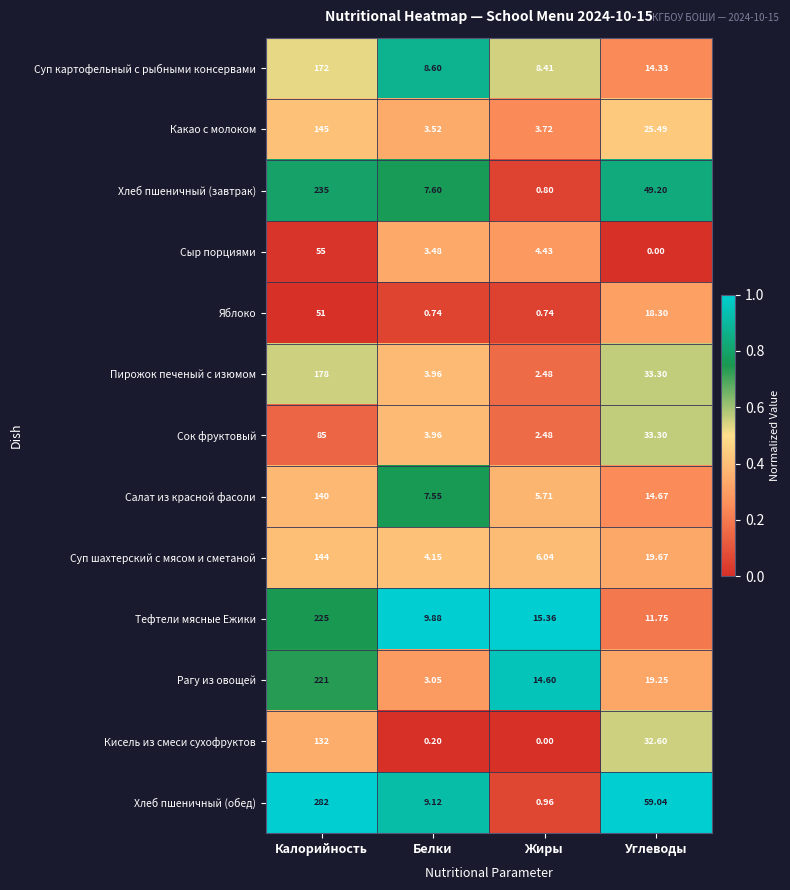

At which label is Тефтели мясные Ежики closest to 117?

Жиры